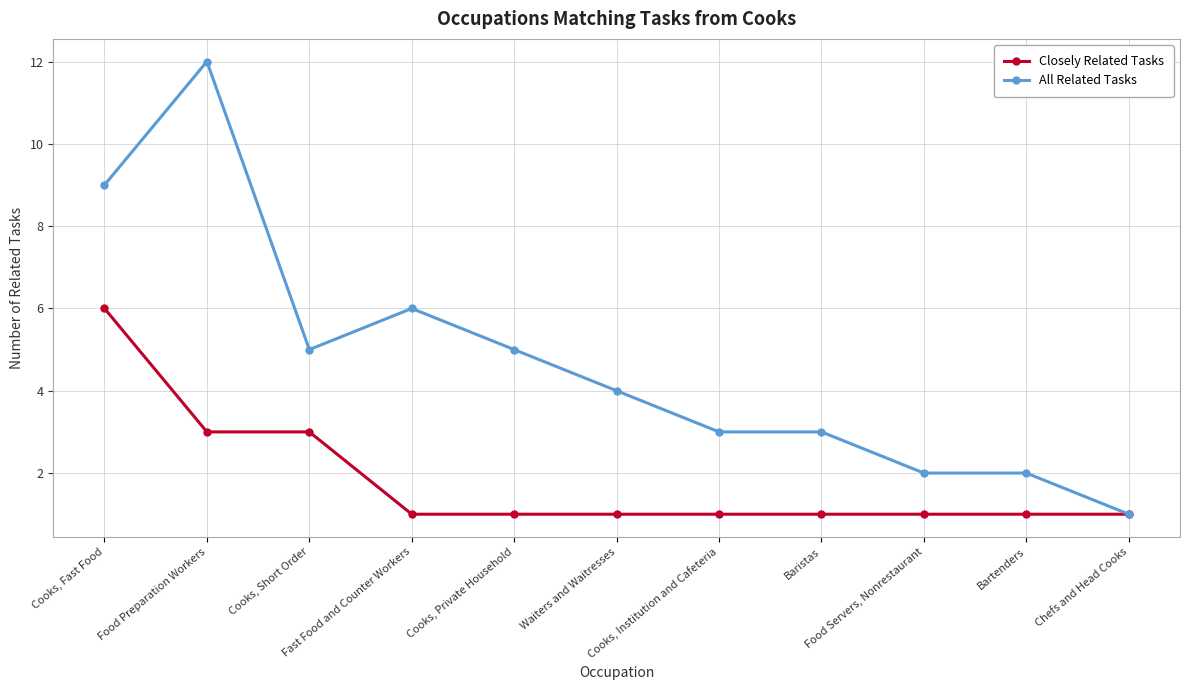

How many distinct data groups are displayed?

2